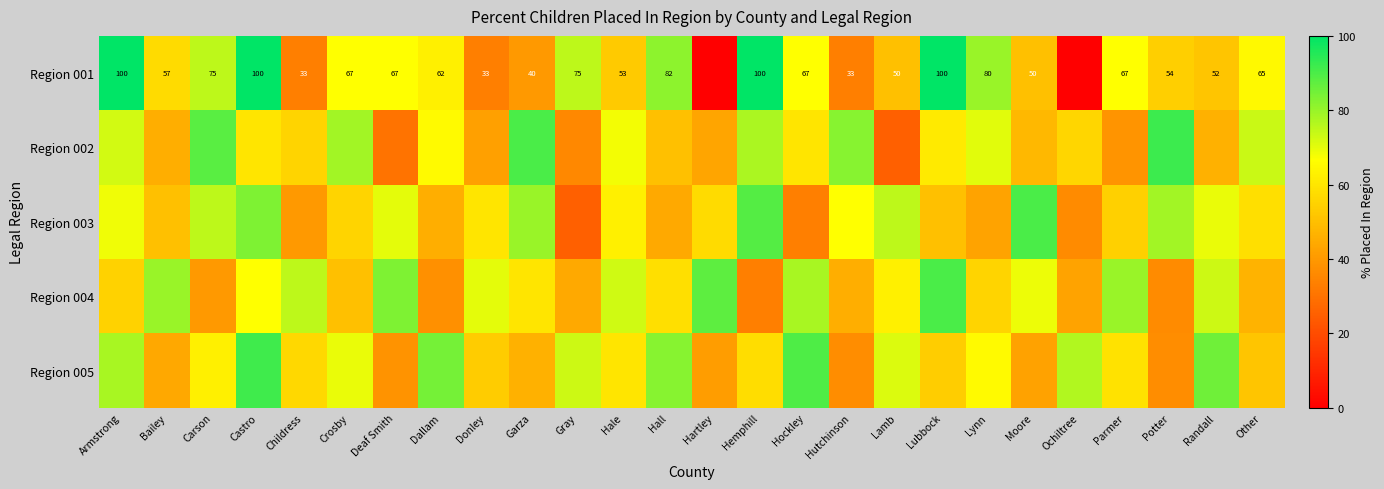

The value of Region 001 at Gray is 22.7. True or false?

False